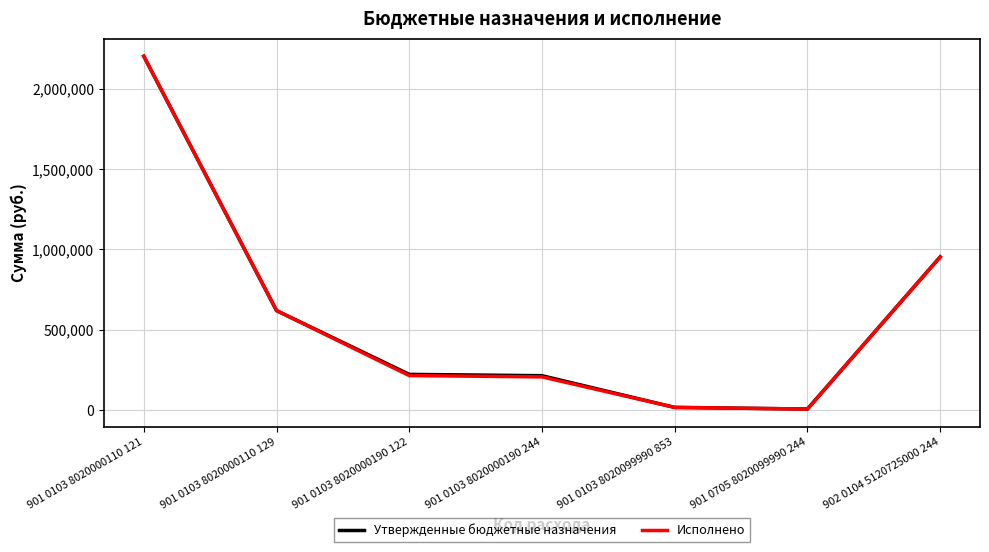

What is the maximum value for Исполнено?

2202567.2